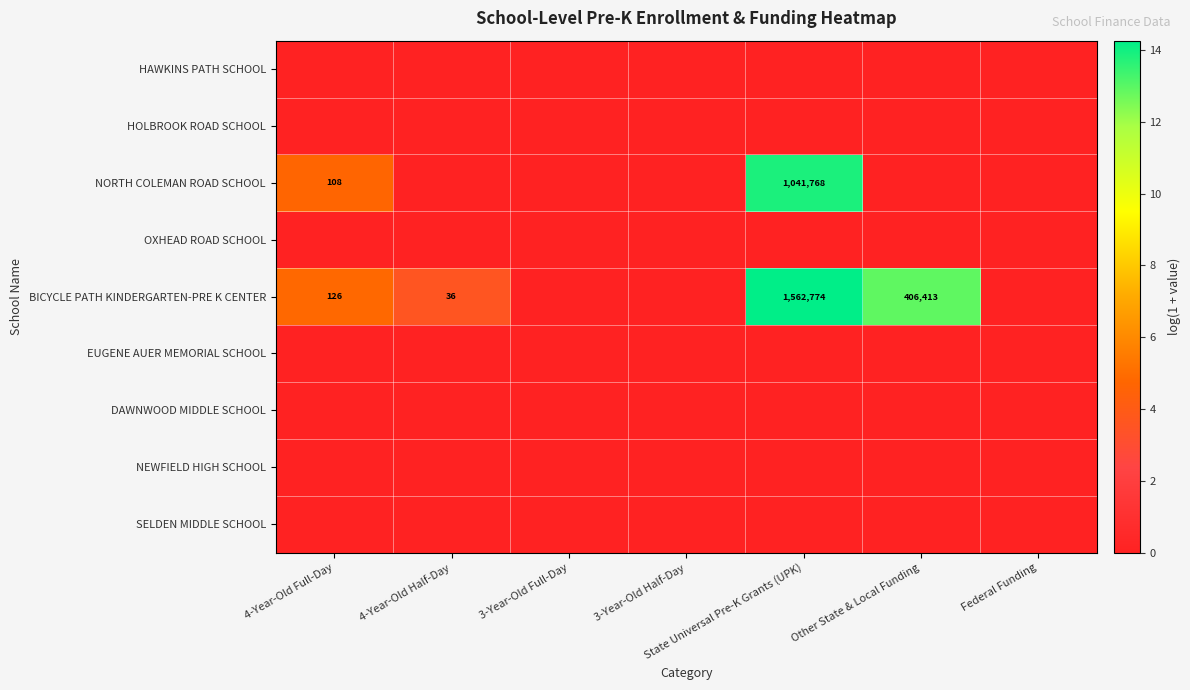

What is the difference between the BICYCLE PATH KINDERGARTEN-PRE K CENTER values at 4-Year-Old Half-Day and 4-Year-Old Full-Day?

90